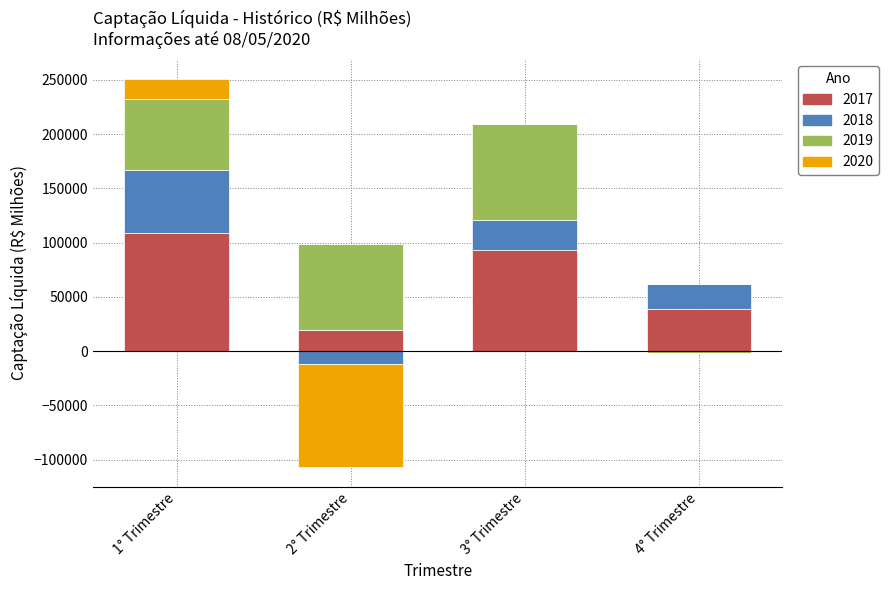

Rank the series by their maximum value, from lowest to highest.

2020, 2018, 2019, 2017